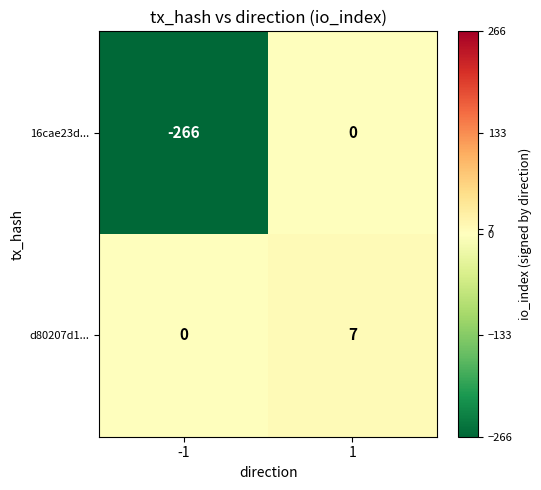

At -1, list the series in order from largest to smallest.

d80207d1..., 16cae23d...